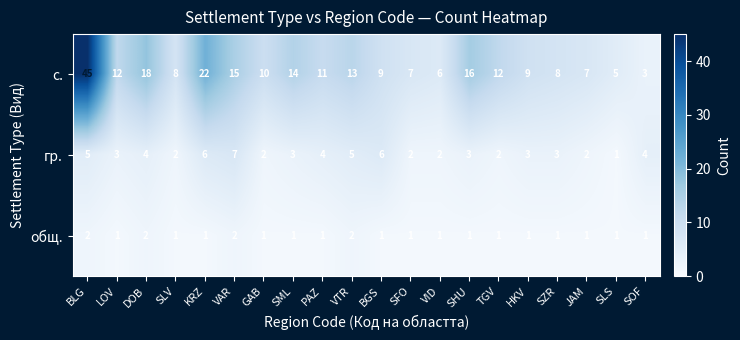

Between VAR and SML, which series saw the biggest shift?

гр.